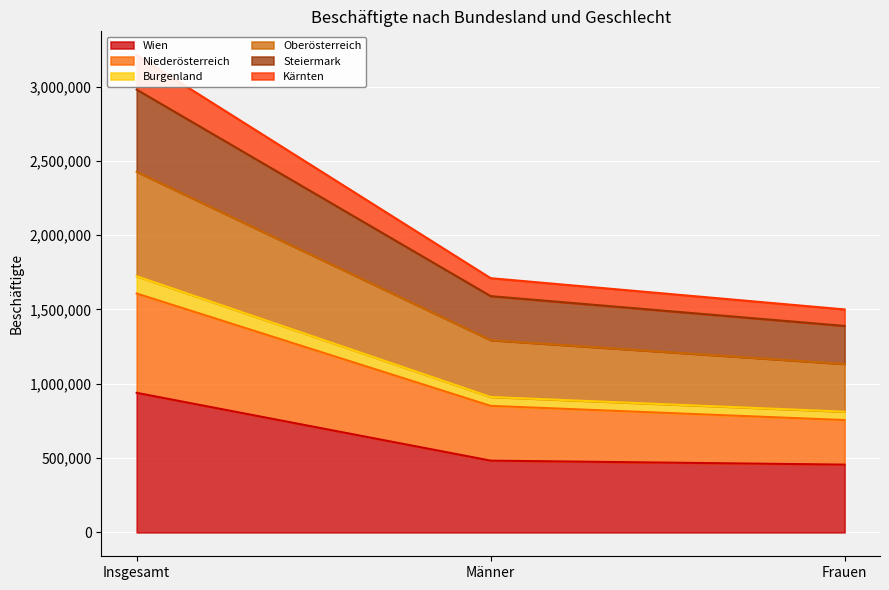

How many lines are shown in the chart?

6